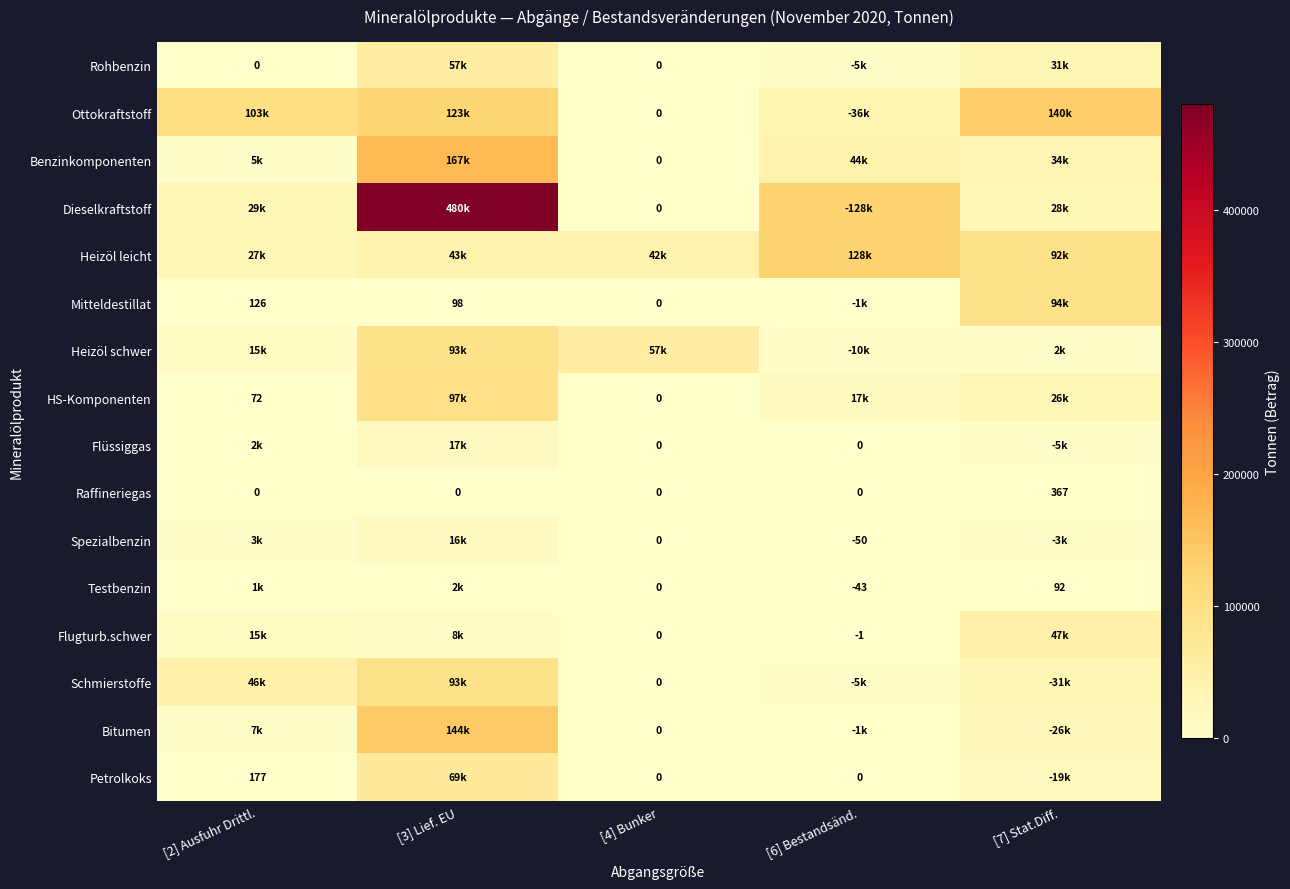

What is the difference between the Testbenzin values at [7] Stat.Diff. and [4] Bunker?

92